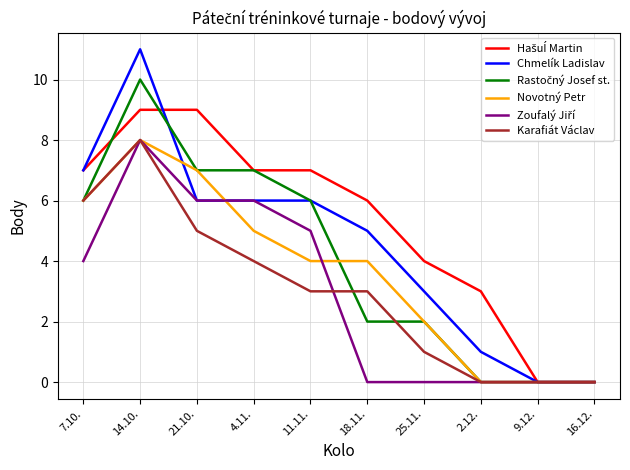

What is the total value across all series at 21.10.?

40